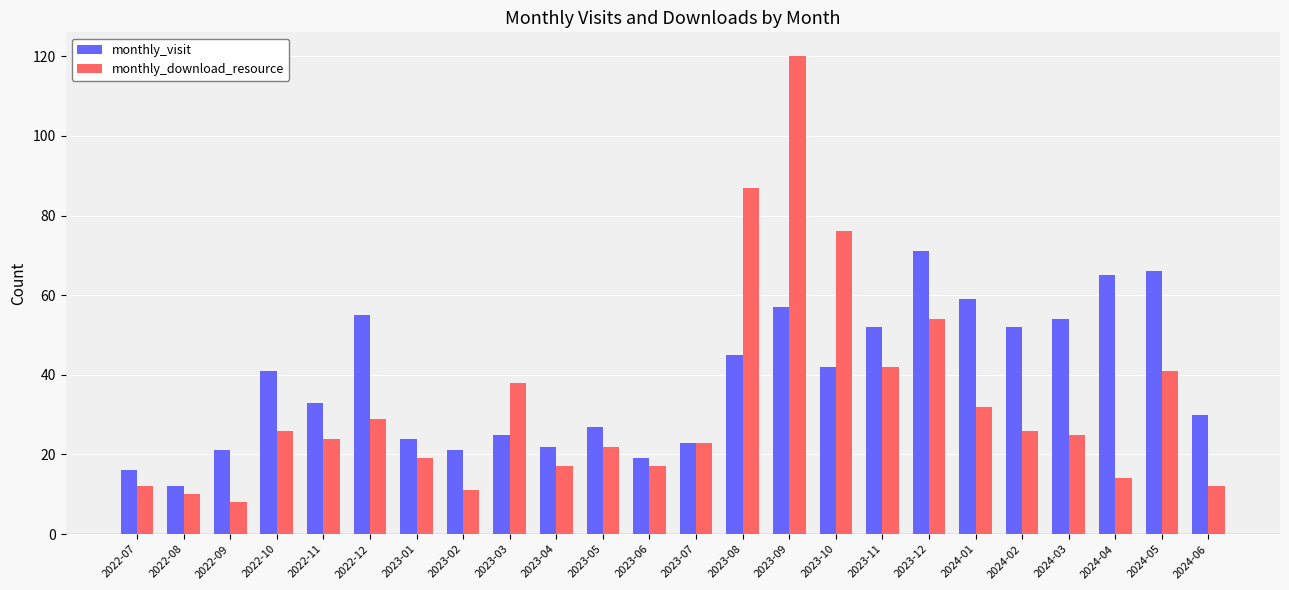

Reading left to right, extract all data points from this chart.

monthly_visit: 16	12	21	41	33	55	24	21	25	22	27	19	23	45	57	42	52	71	59	52	54	65	66	30
monthly_download_resource: 12	10	8	26	24	29	19	11	38	17	22	17	23	87	120	76	42	54	32	26	25	14	41	12